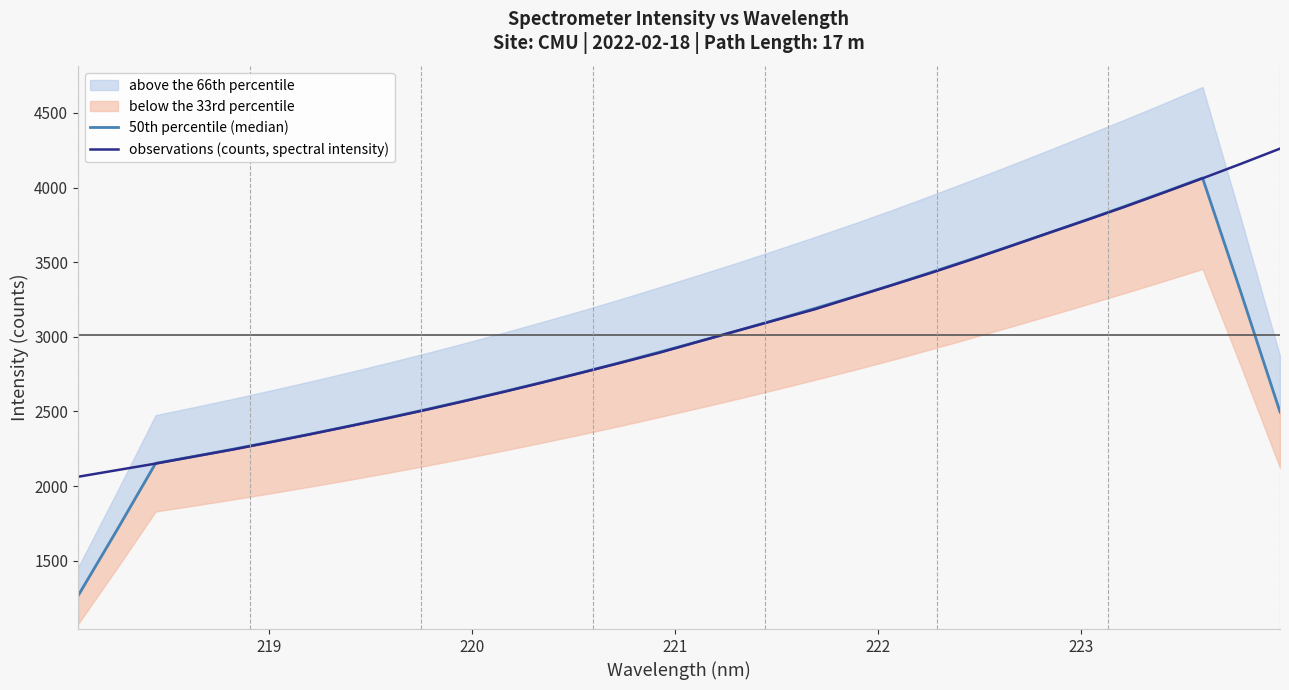

What is the lowest value of the observations (counts, spectral intensity) series?

2061.9